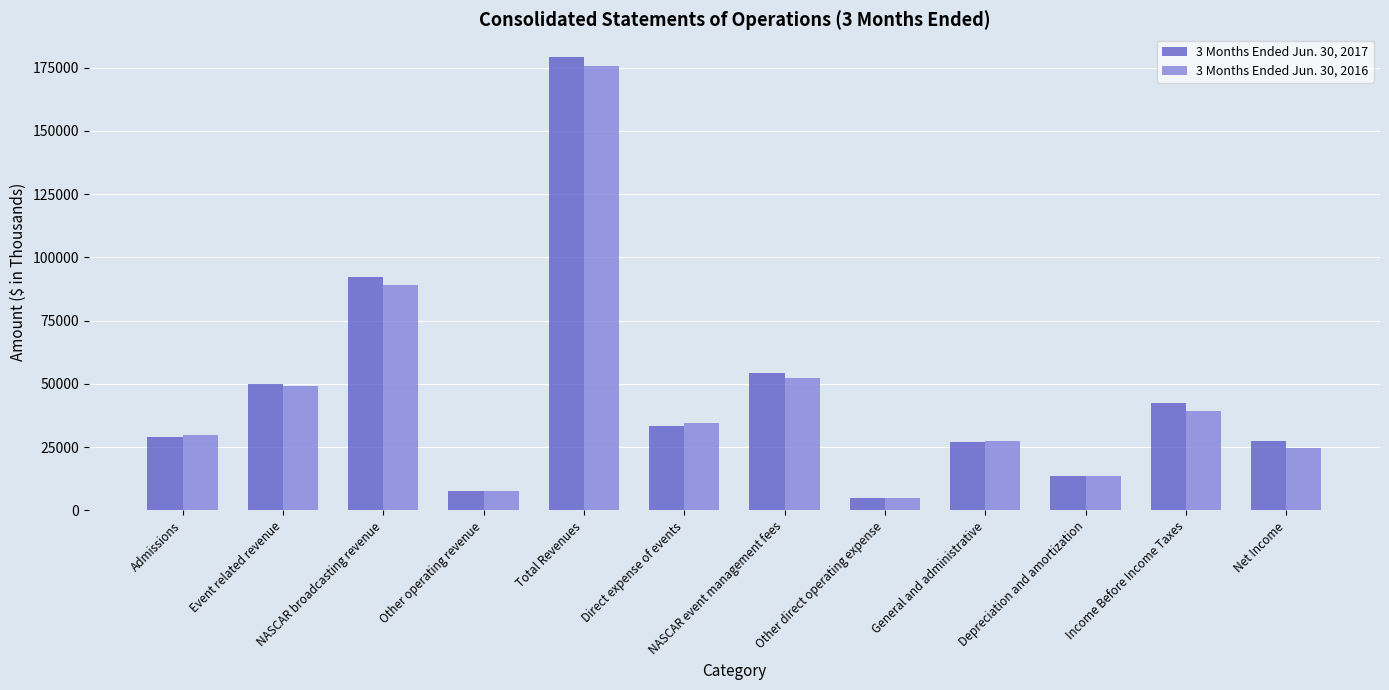

What is the label of the 3rd bar from the right?

Depreciation and amortization